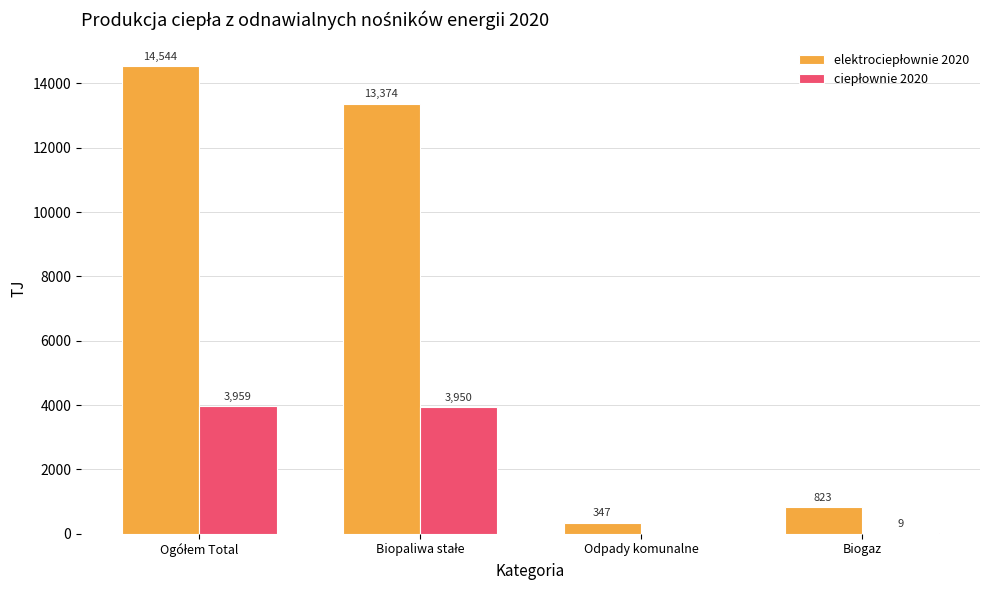

What is the maximum value shown in the chart?

14543.7